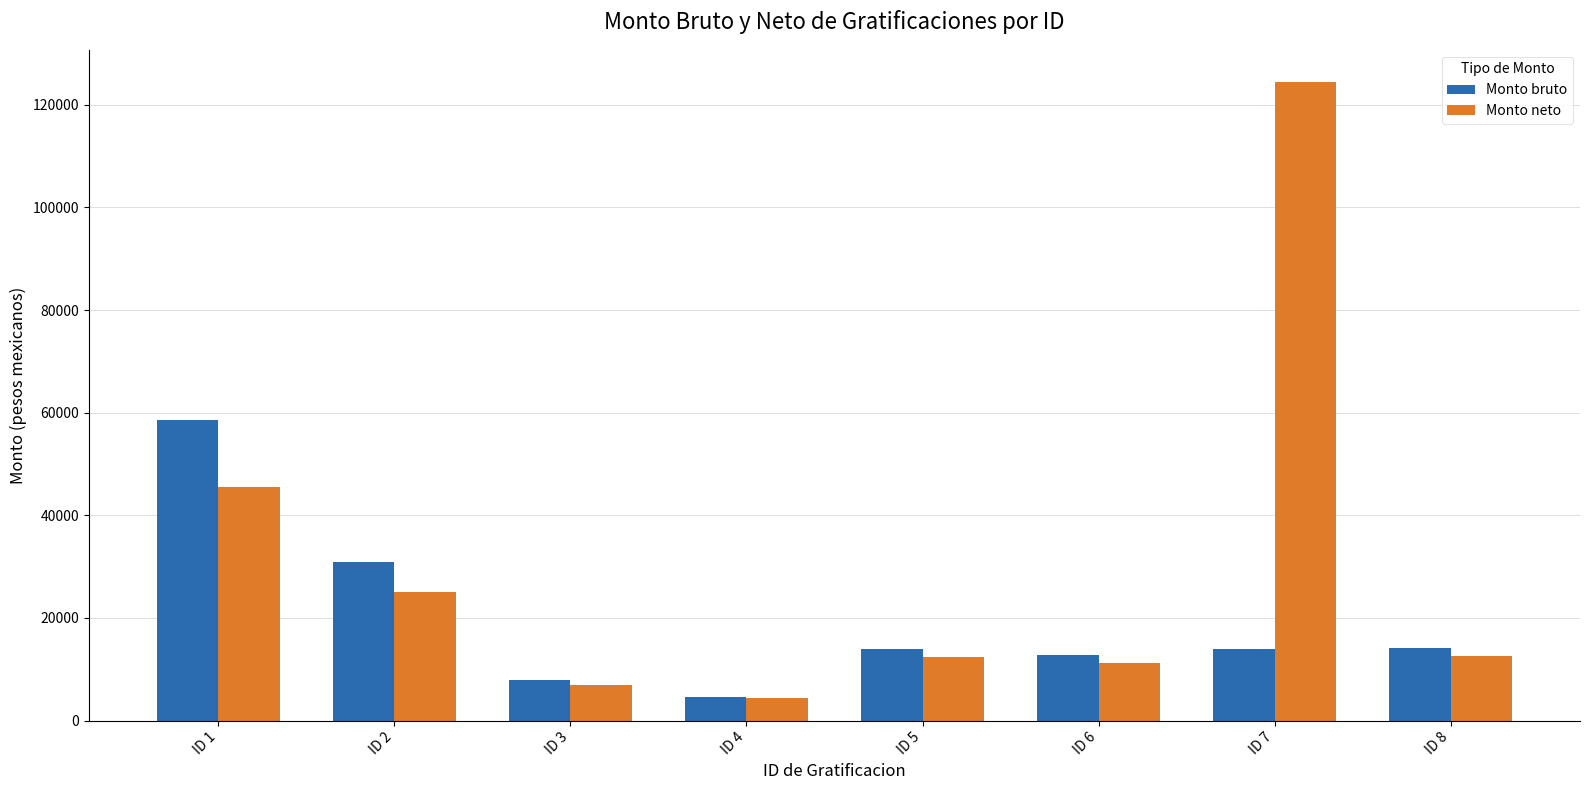

Which category has the highest value in the Monto neto series?

ID 7